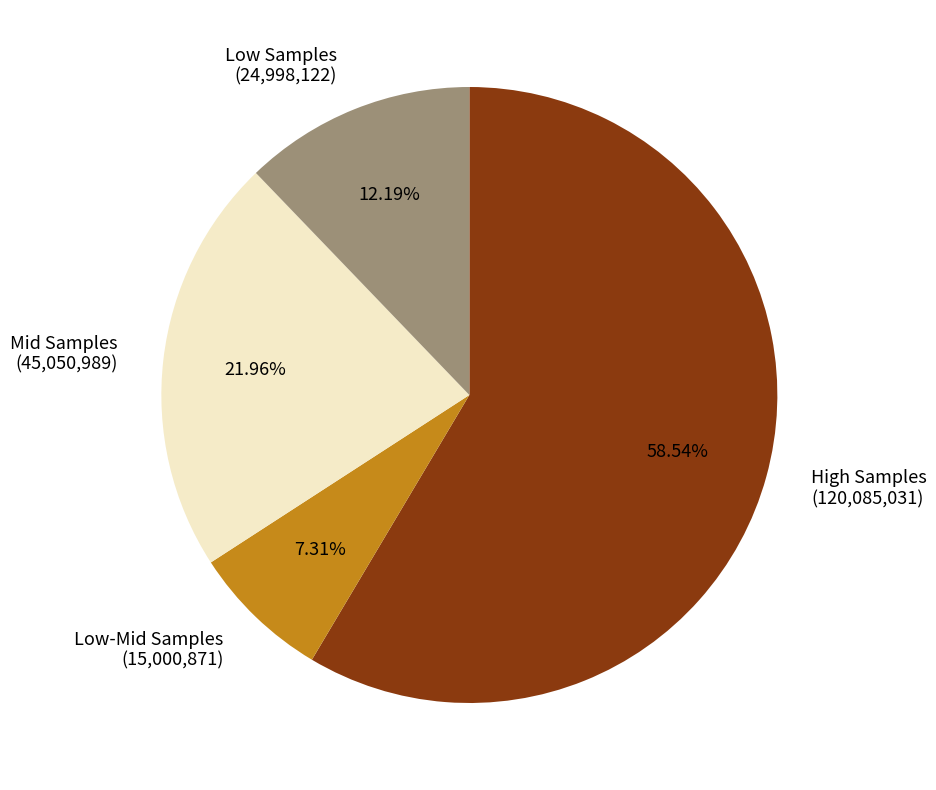

Combined, do High Samples (120,085,031) and Mid Samples (45,050,989) account for over 50%?

Yes